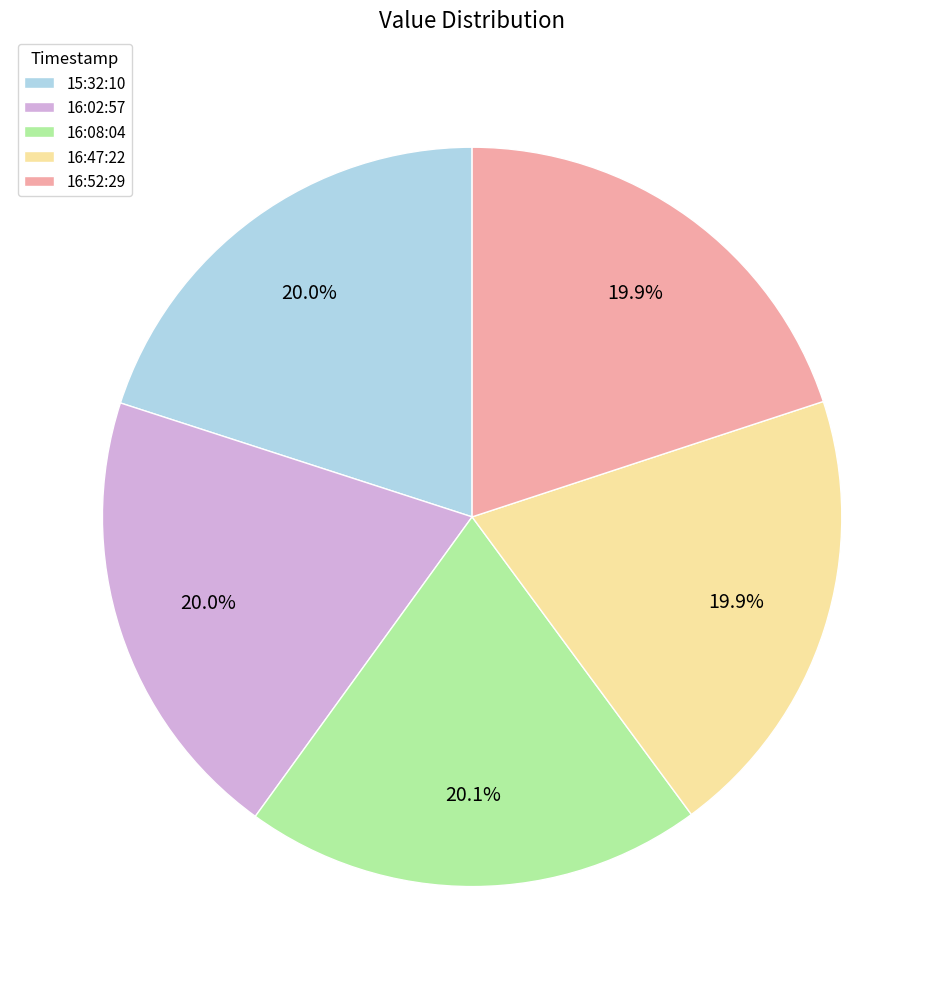

What portion of the pie excludes 15:32:10?

80.0%